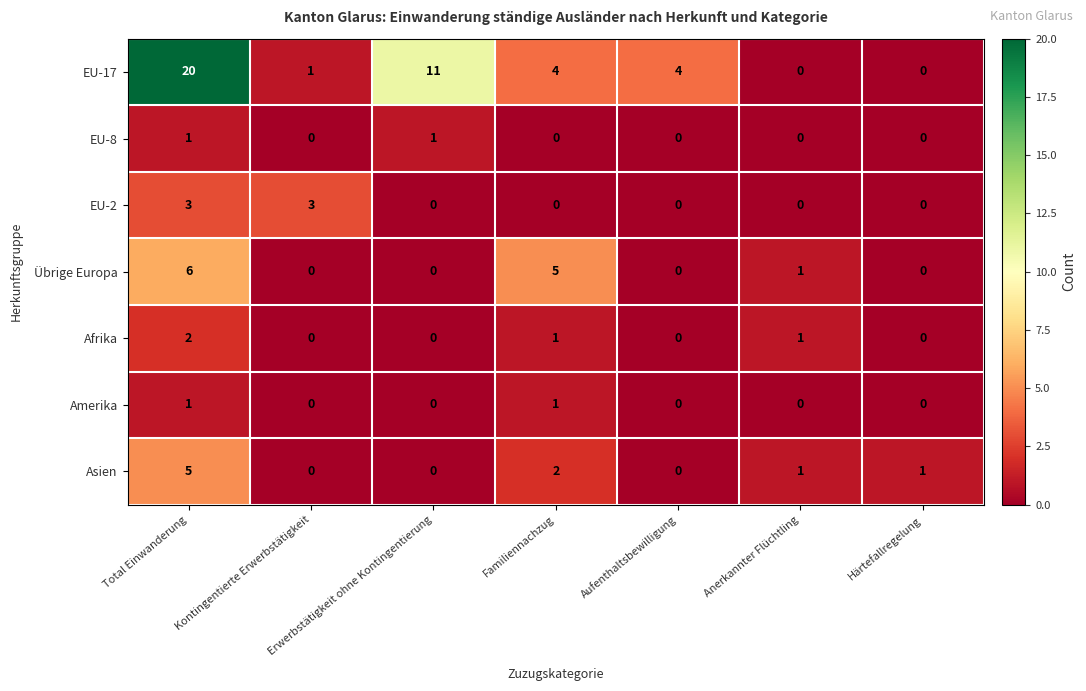

What is the difference between the second highest and second lowest values in the EU-17 series?

11